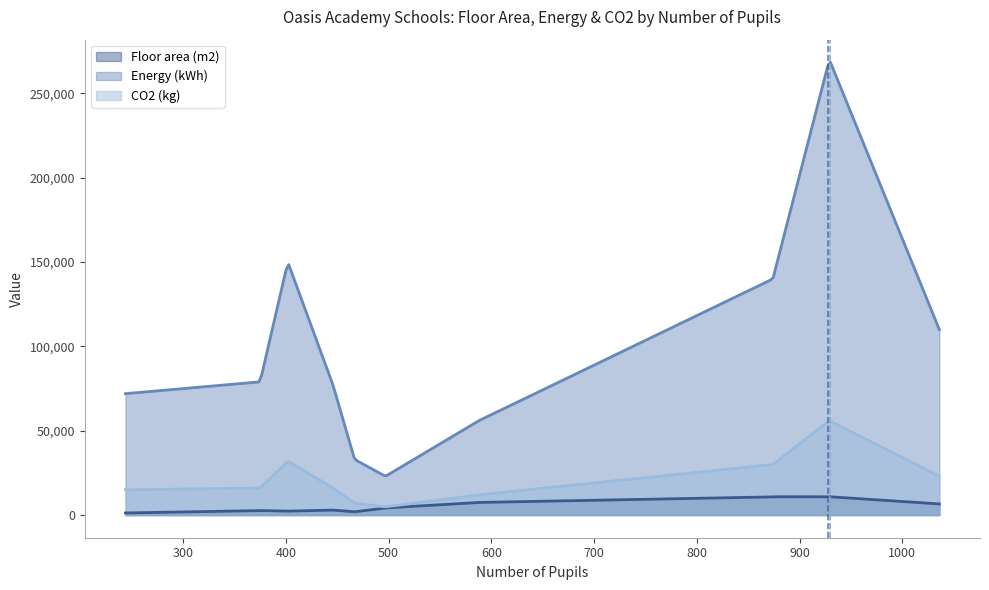

True or false: Energy (kWh) and Floor area (m2) intersect in this chart.

False